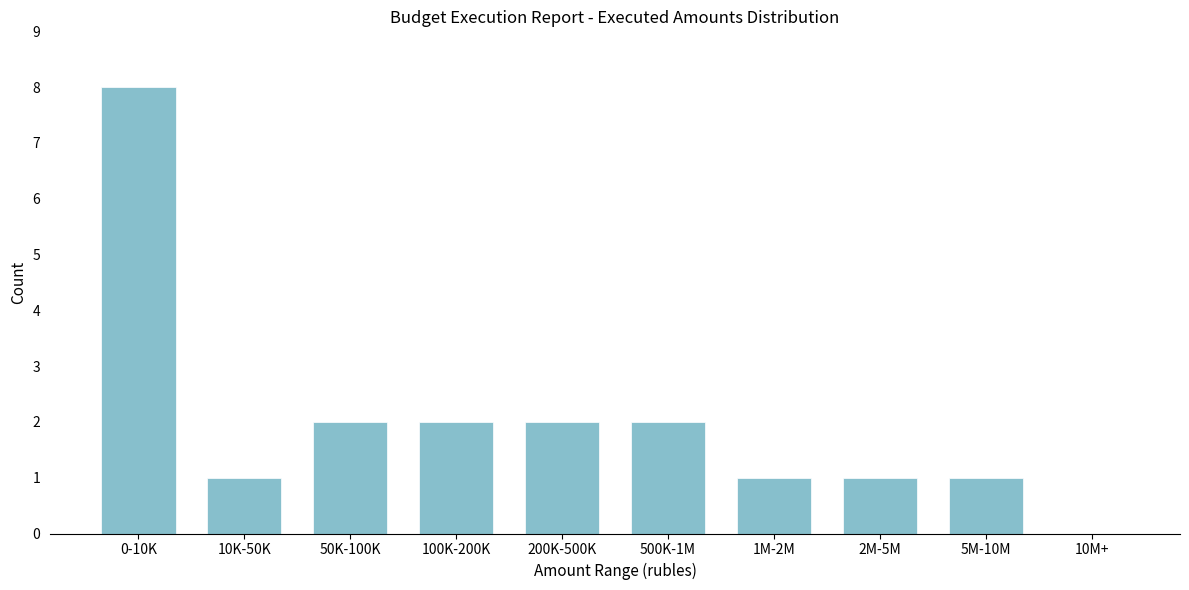

Reading left to right, list all the values displayed in this chart.

0-10K=8	10K-50K=1	50K-100K=2	100K-200K=2	200K-500K=2	500K-1M=2	1M-2M=1	2M-5M=1	5M-10M=1	10M+=0